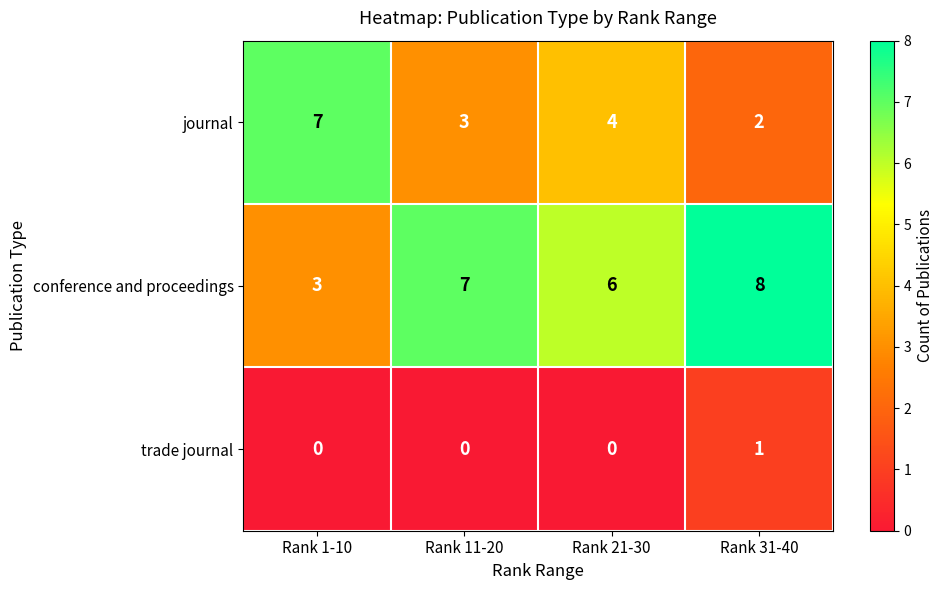

What is the difference between the highest and lowest values at Rank 31-40?

7